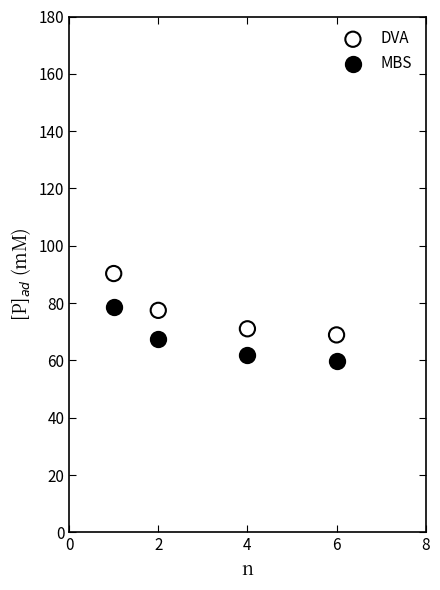

Which series contains the lowest Y value?

MBS